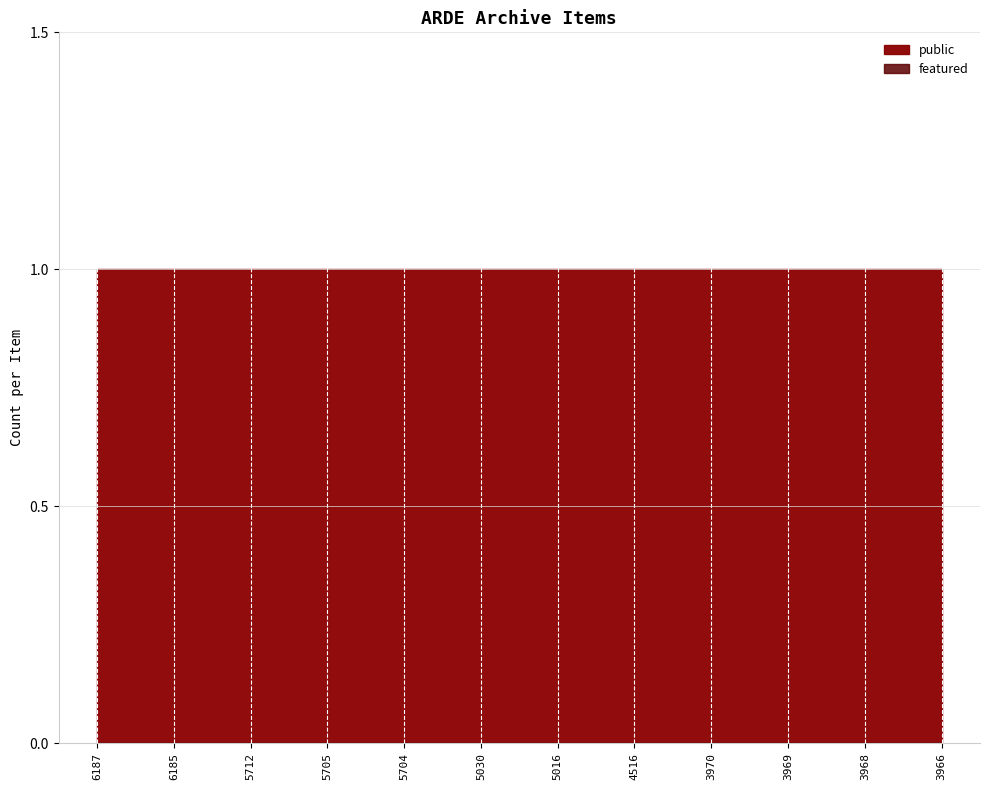

Rank the series by their average value, from lowest to highest.

featured, public